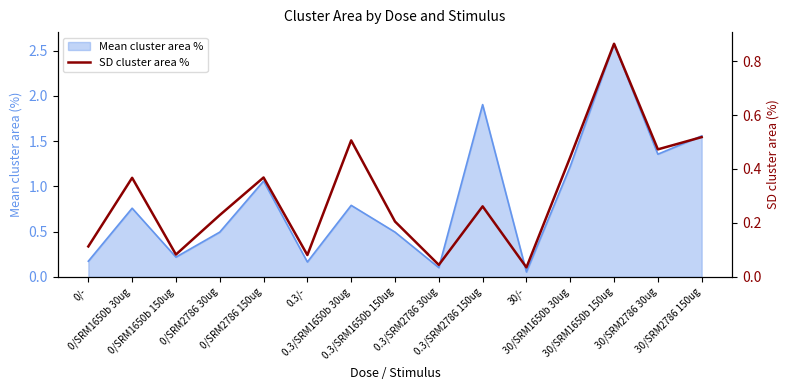

Between 30/SRM1650b 150ug and 30/-, which is larger?

30/SRM1650b 150ug